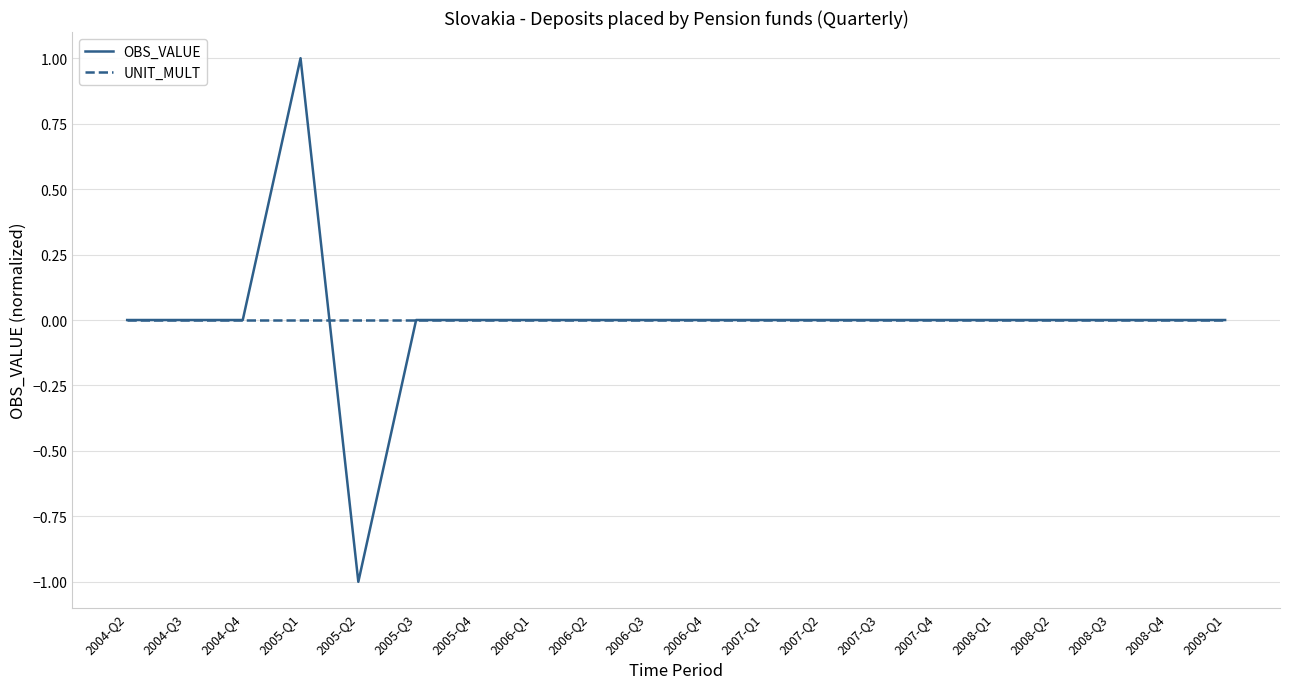

Which series has the largest range (max minus min)?

OBS_VALUE